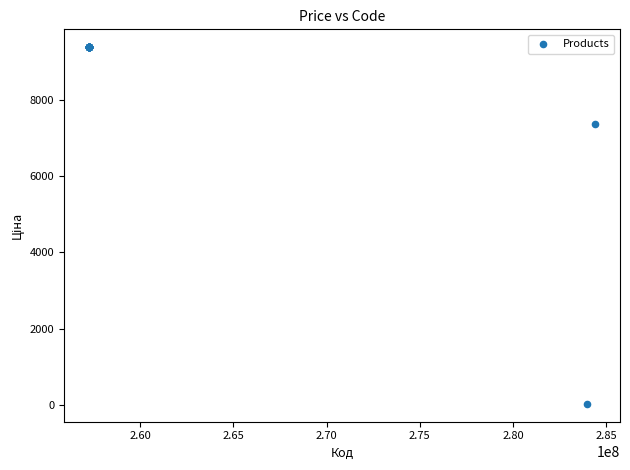

What Y value in the scatter plot is closest to 4705?

7360.2